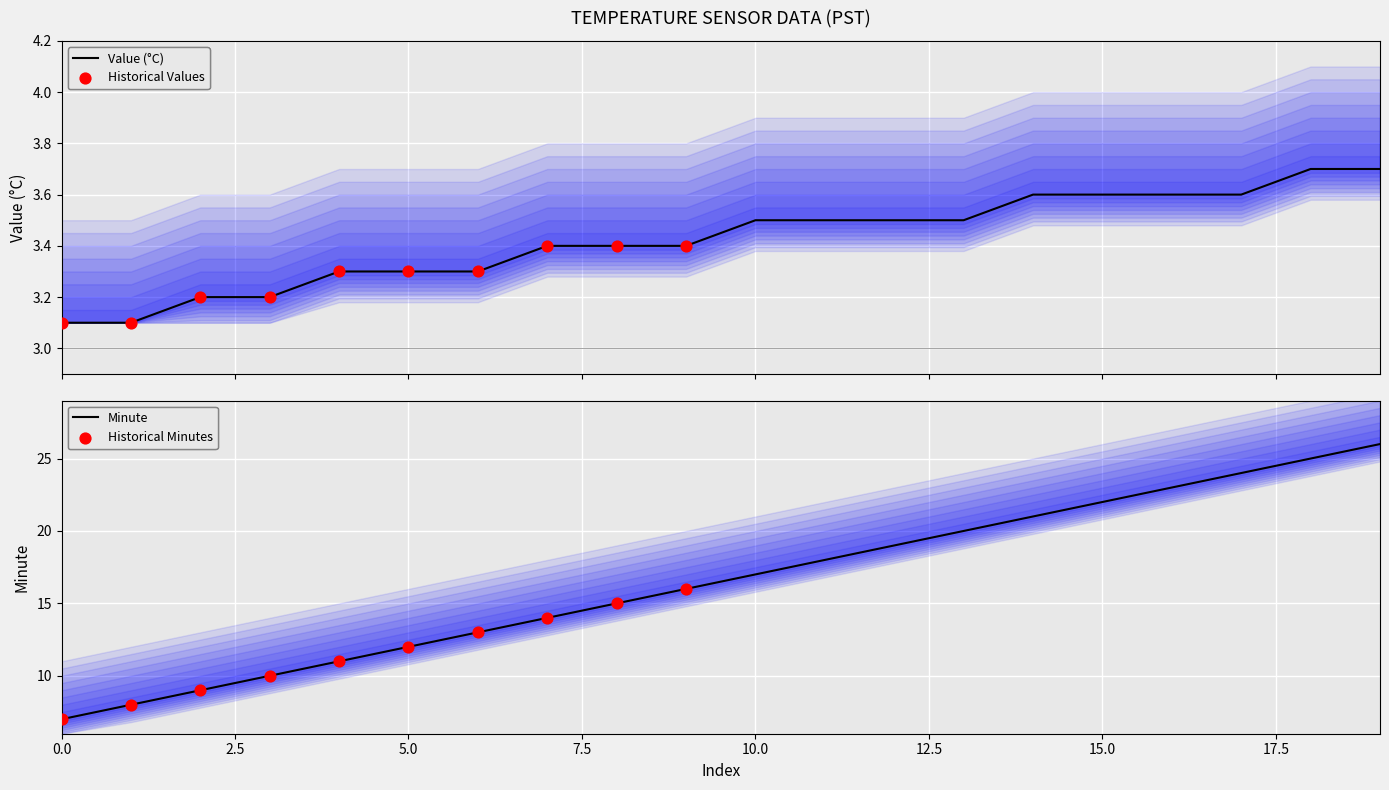

At how many categories does at least one series exceed 18?

8